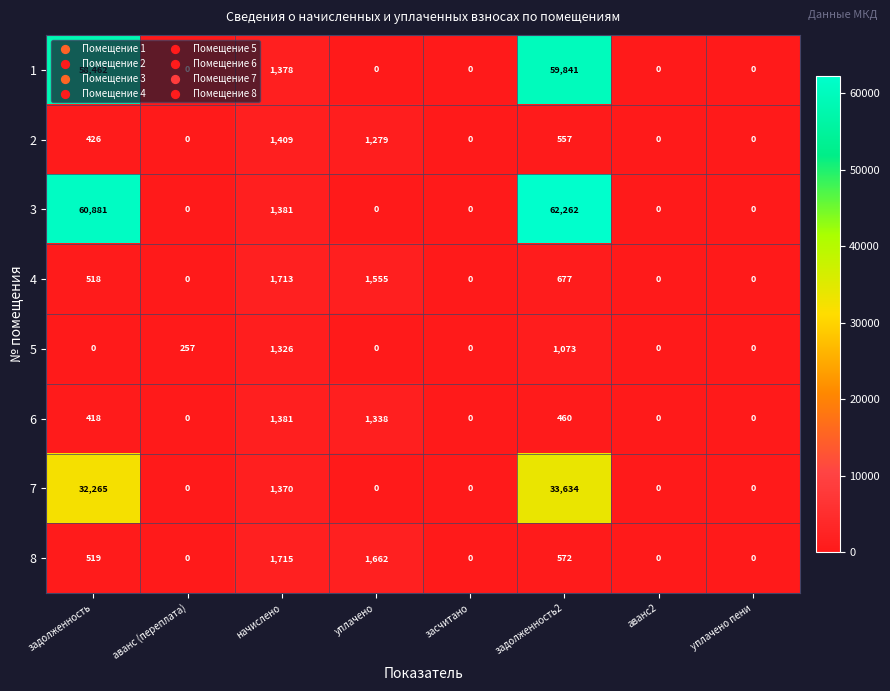

Between уплачено and засчитано, which series saw the biggest shift?

8